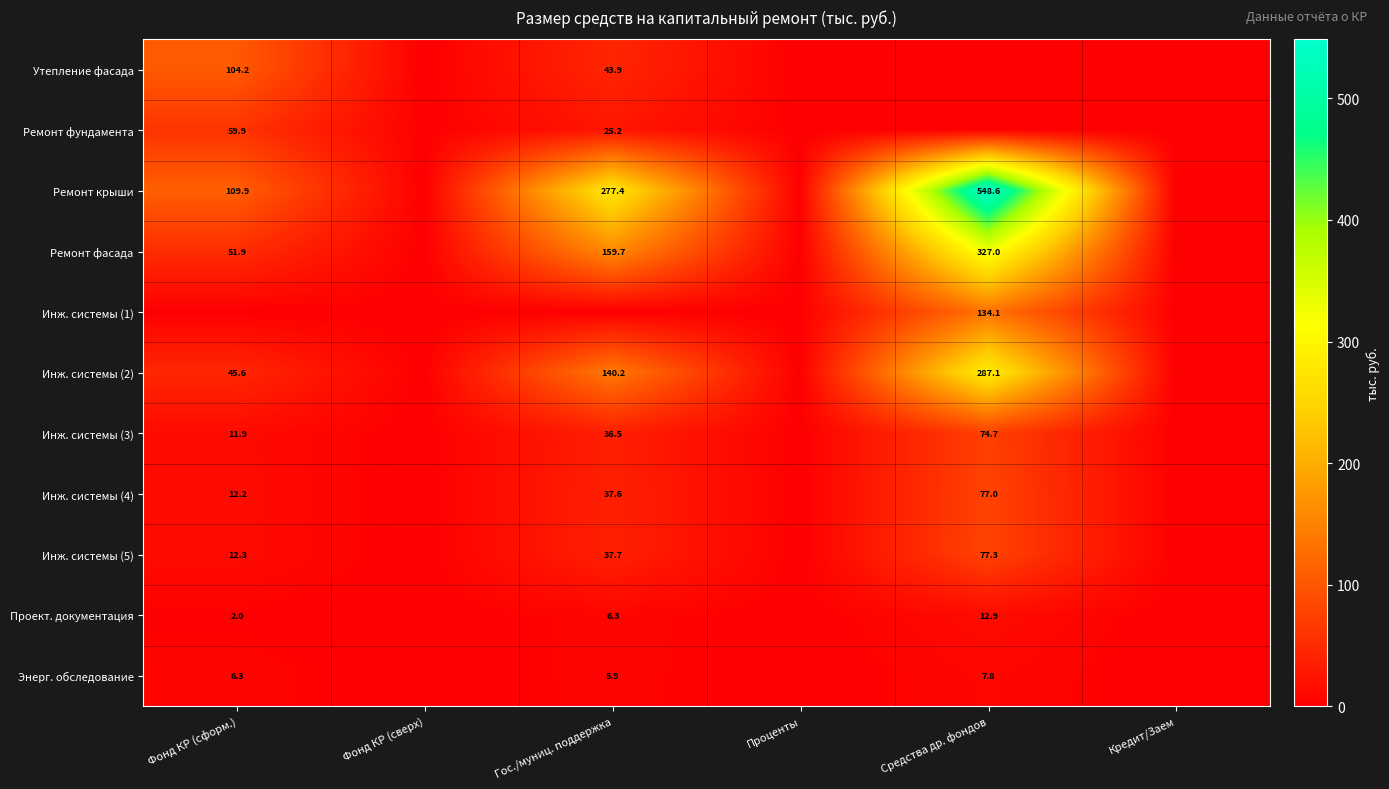

What is the difference between the Проект. документация values at Фонд КР (сформ.) and Средства др. фондов?

10.9